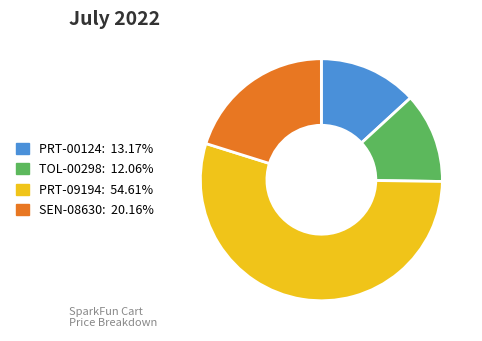

The PRT-00124 slice represents 1% of the pie. True or false?

False